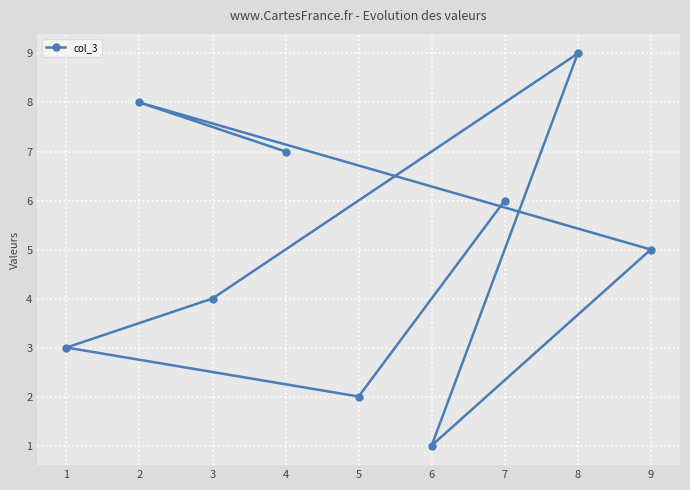

How many points are lower than both their immediate neighbors (excluding endpoints)?

2